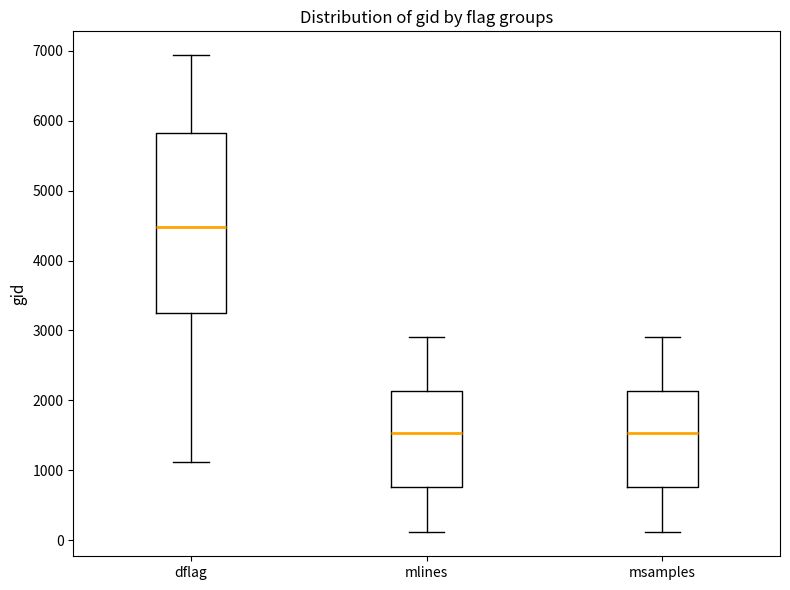

Which box's median line is the highest?

dflag